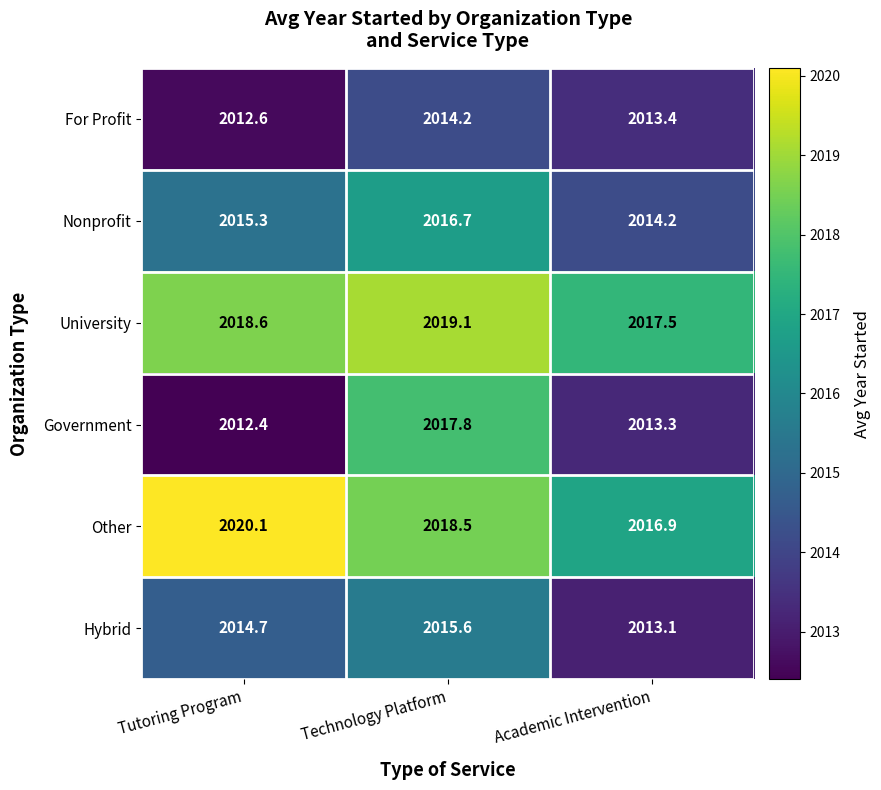

What is the greatest value displayed?

2020.1